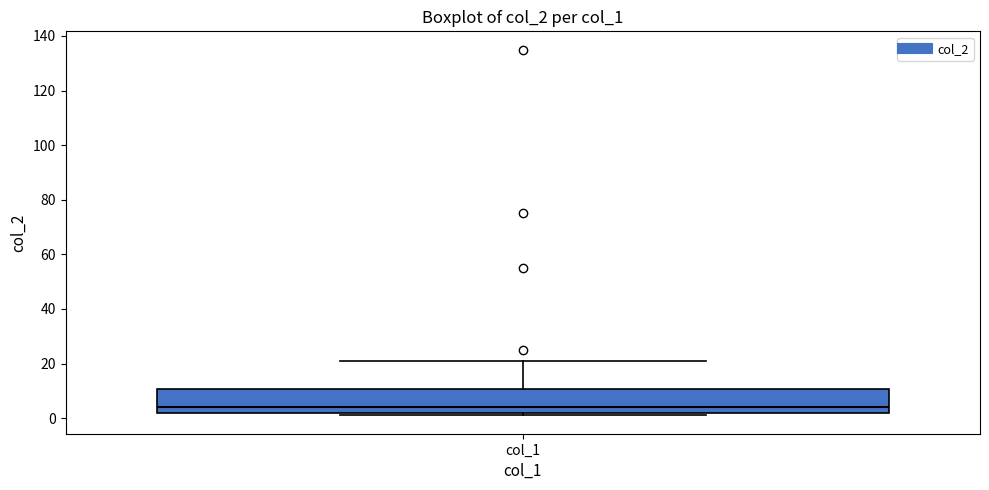

Read this box plot against the y-axis: the position of the median line, the range covered by the box, and the ends of both whiskers. The values are not printed on the chart, so give them approximately, as read against the axis.

median 4, box 2 to 10, whiskers 2 (just below the box's lower edge) to 22